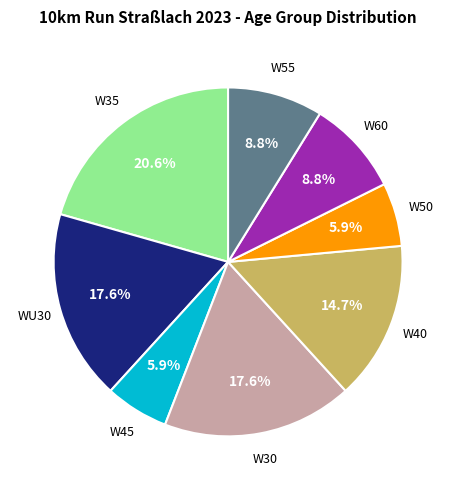

How many slices are in this pie chart?

8